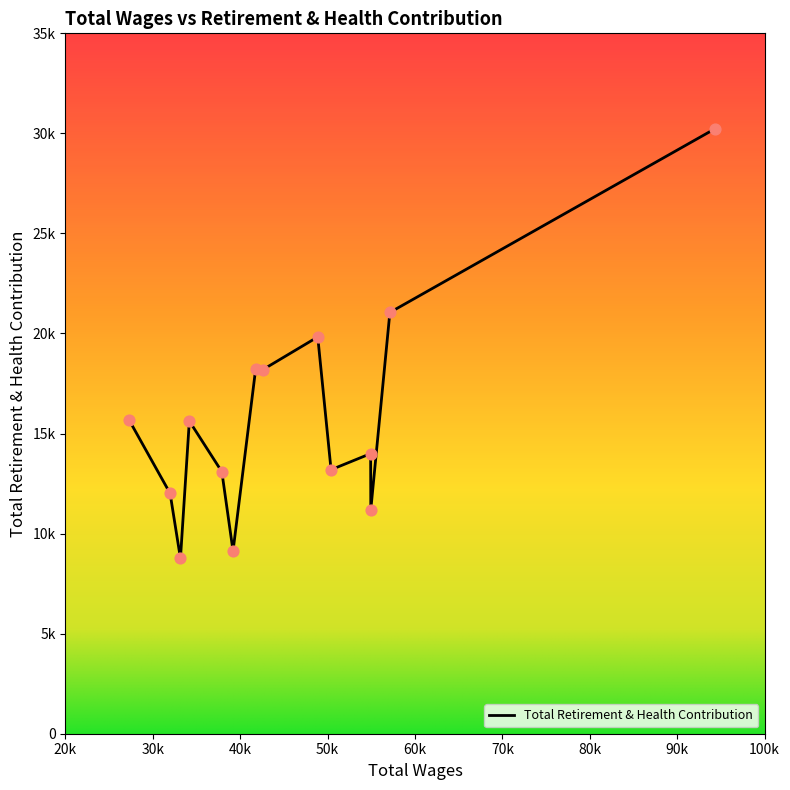

Is this an area chart (filled region under the line)?

No